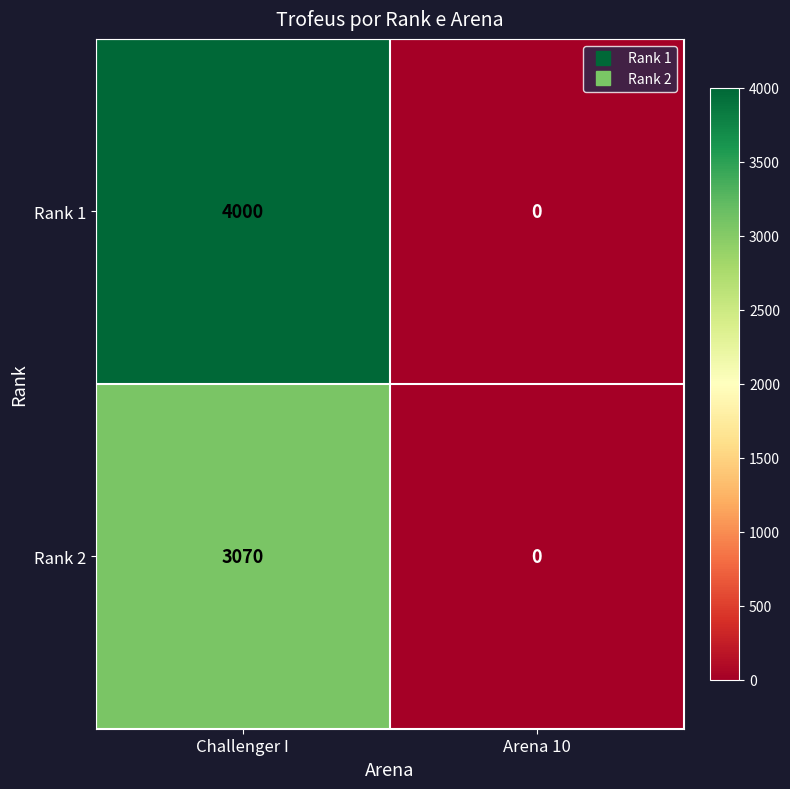

What is the total value across all series at Challenger I?

7070